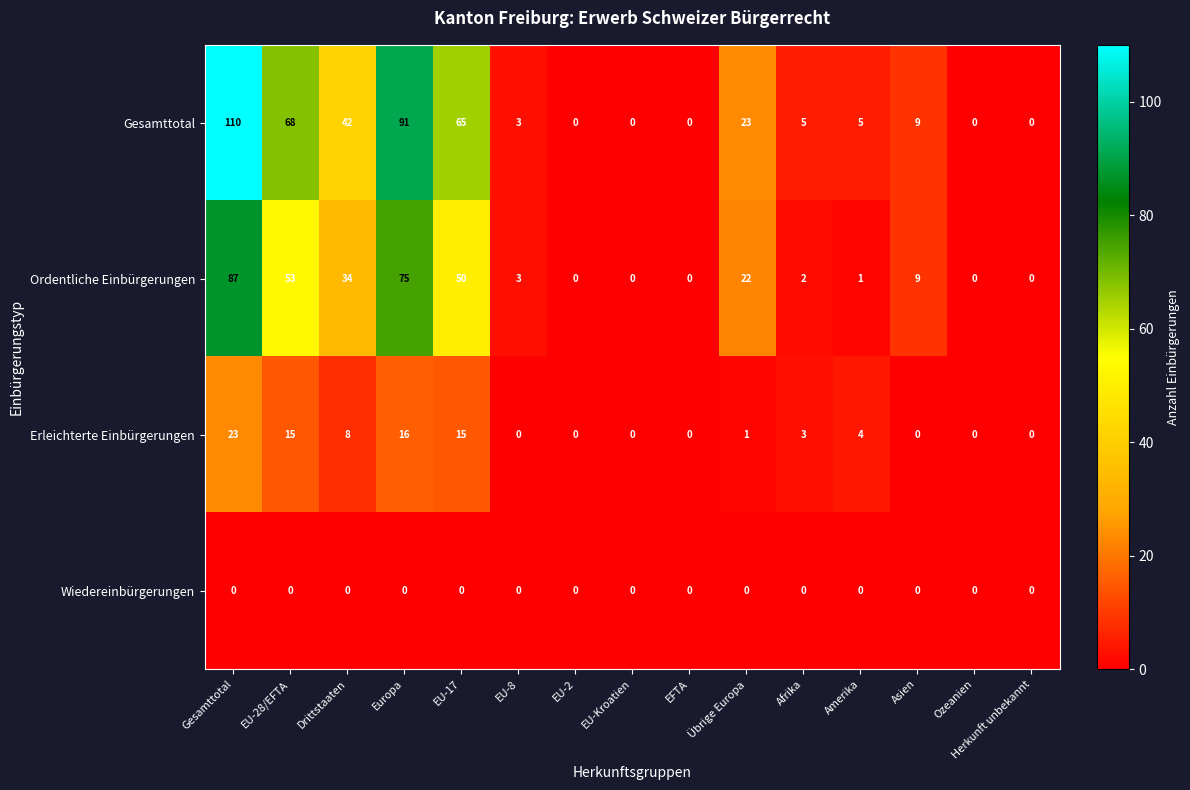

What is the difference between the second highest and second lowest values in the Gesamttotal series?

91